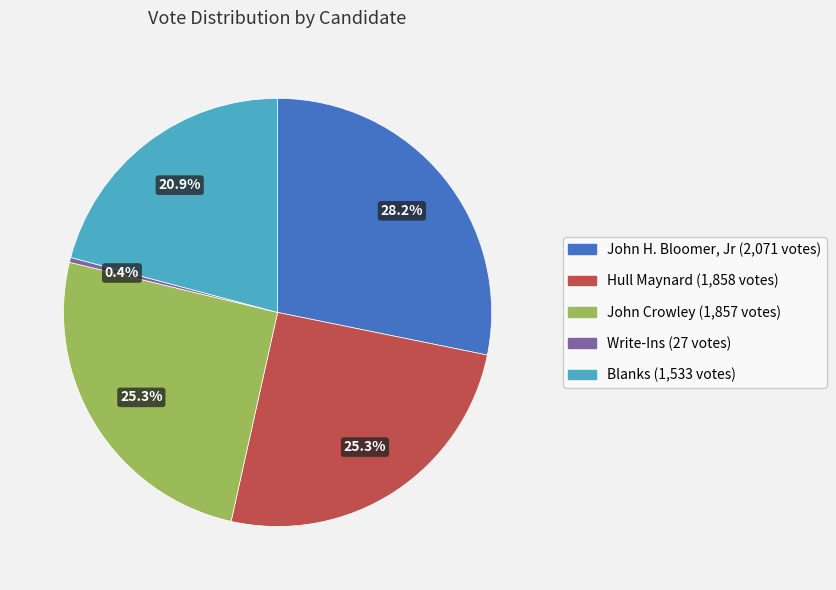

Combined, do Write-Ins and Hull Maynard account for over 50%?

No